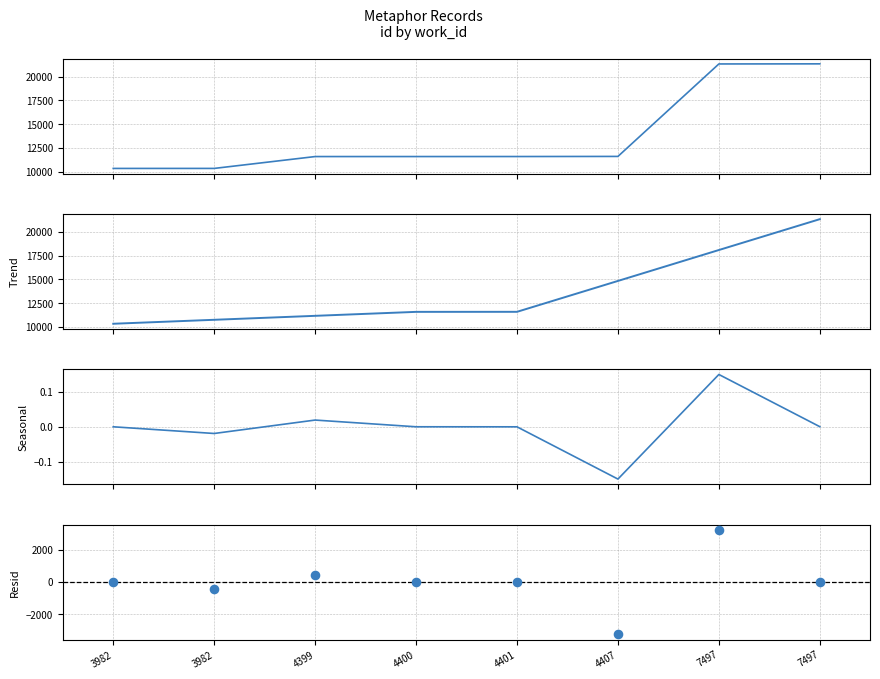

What is the total value across all series at 7497?

42676.0